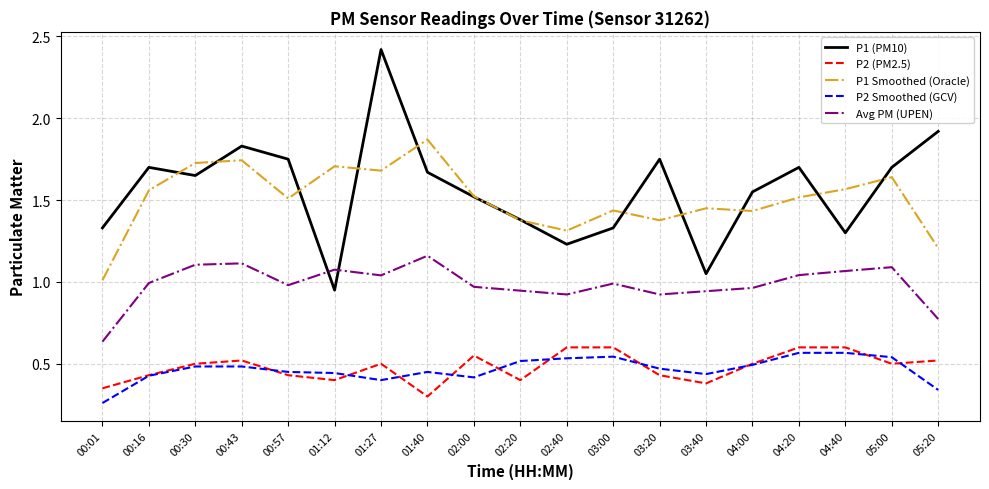

Which label corresponds to the largest value in the chart?

01:27